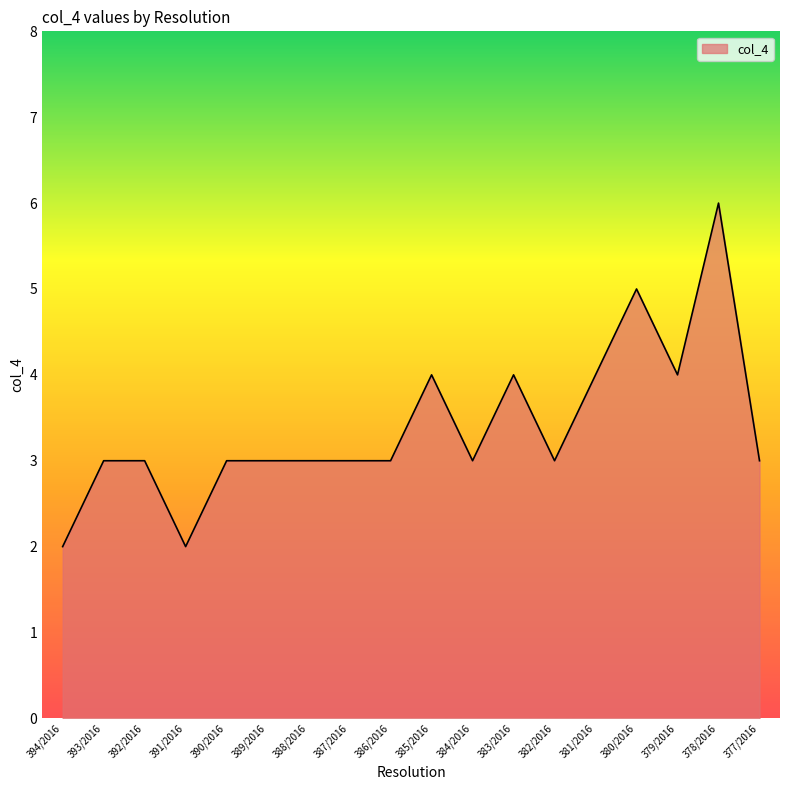

Read the value at 394/2016.

2